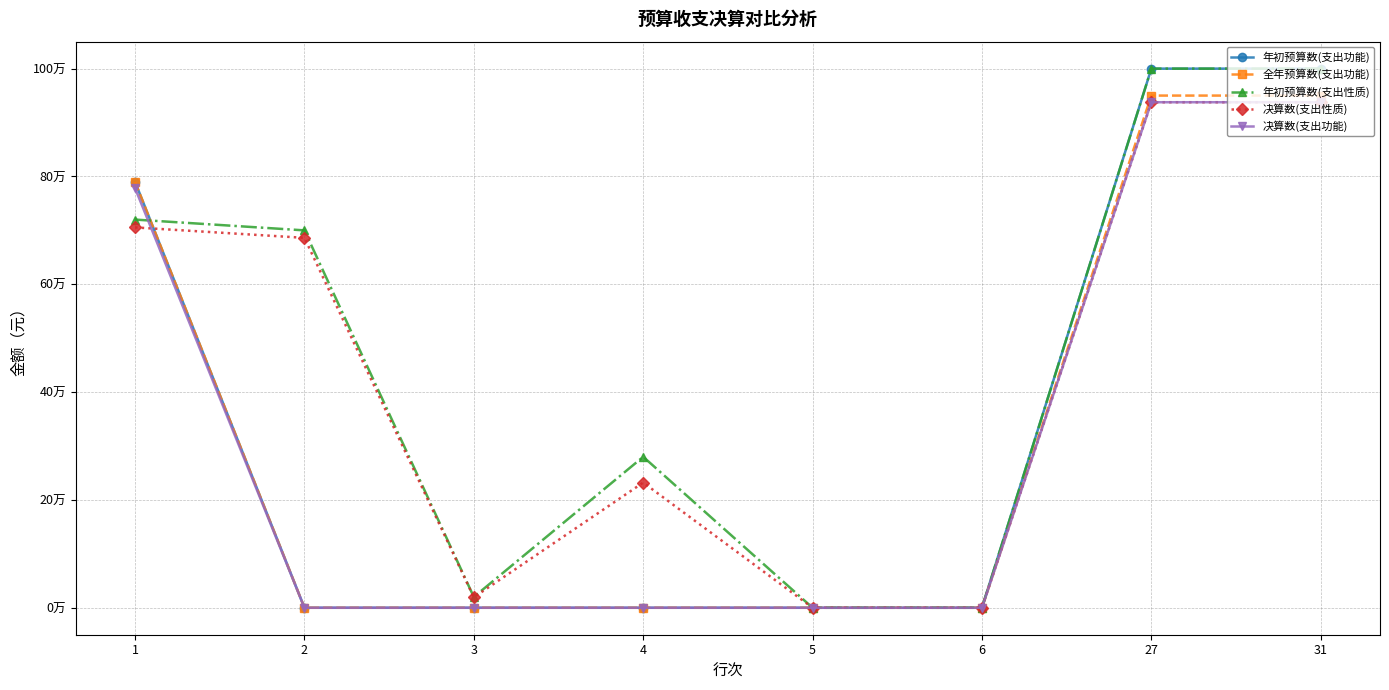

What is the spread (max minus min) of values at 2?

700000.0